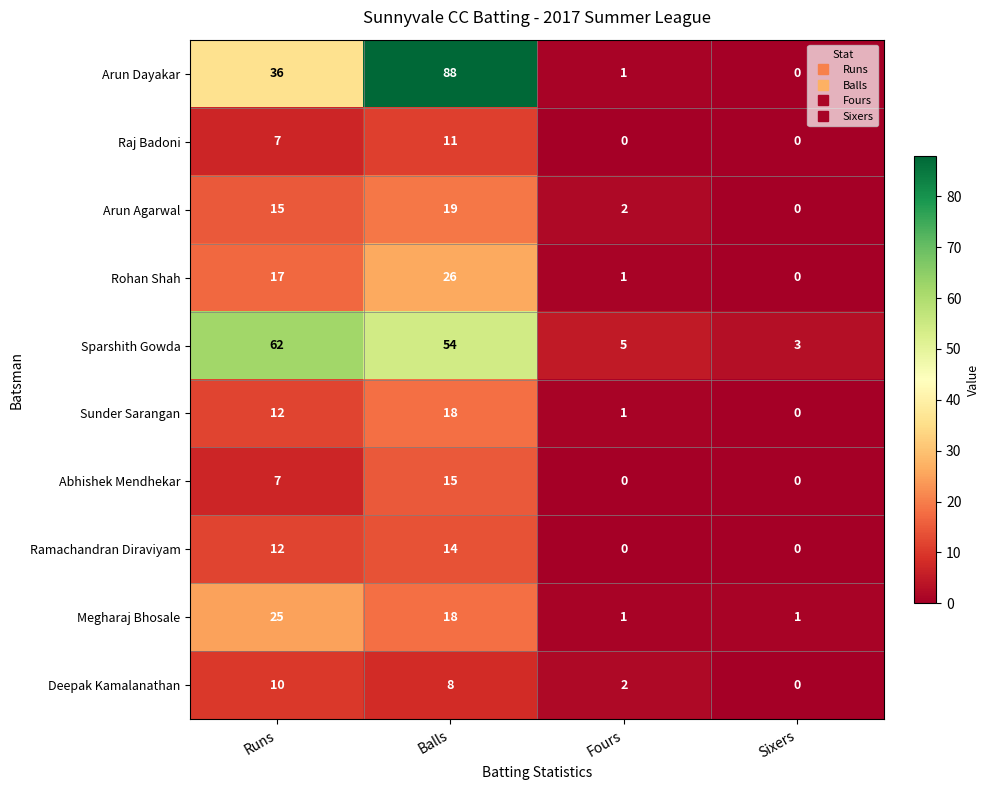

What is the sum of the Ramachandran Diraviyam values at Fours and Runs?

12